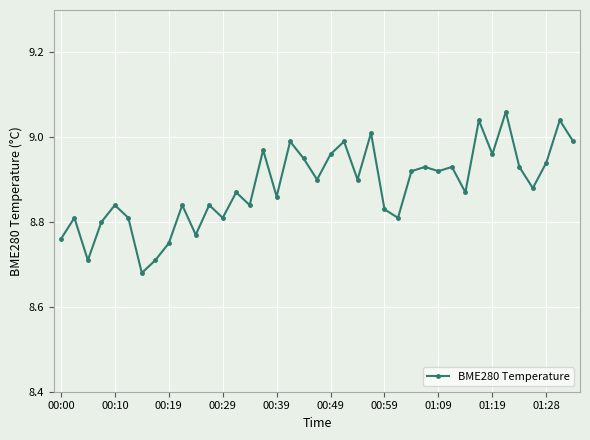

What is the difference between the second highest and minimum values?

0.4